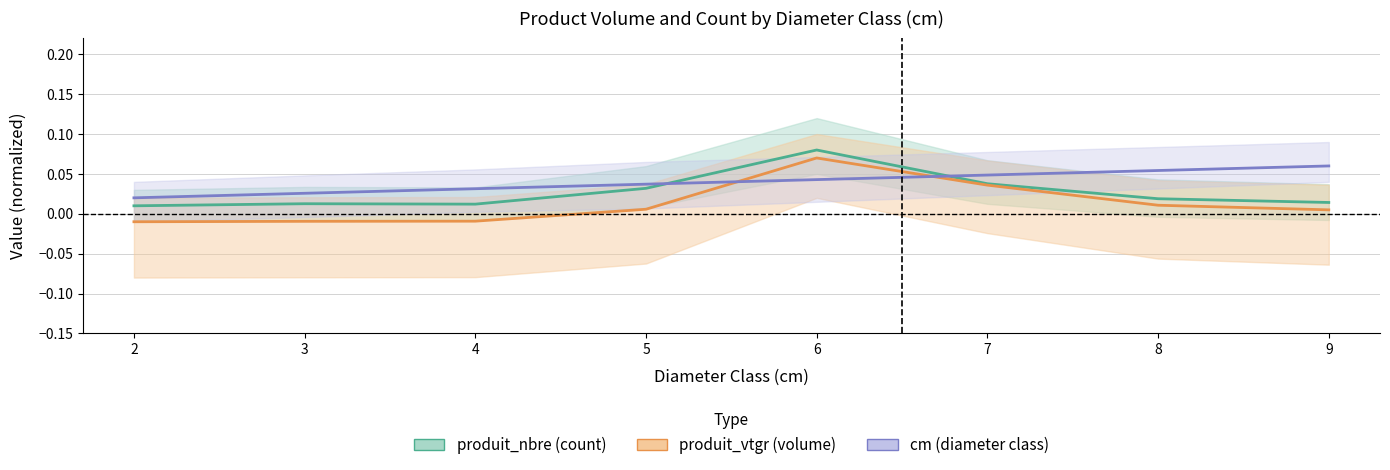

What is the greatest value displayed?

0.1